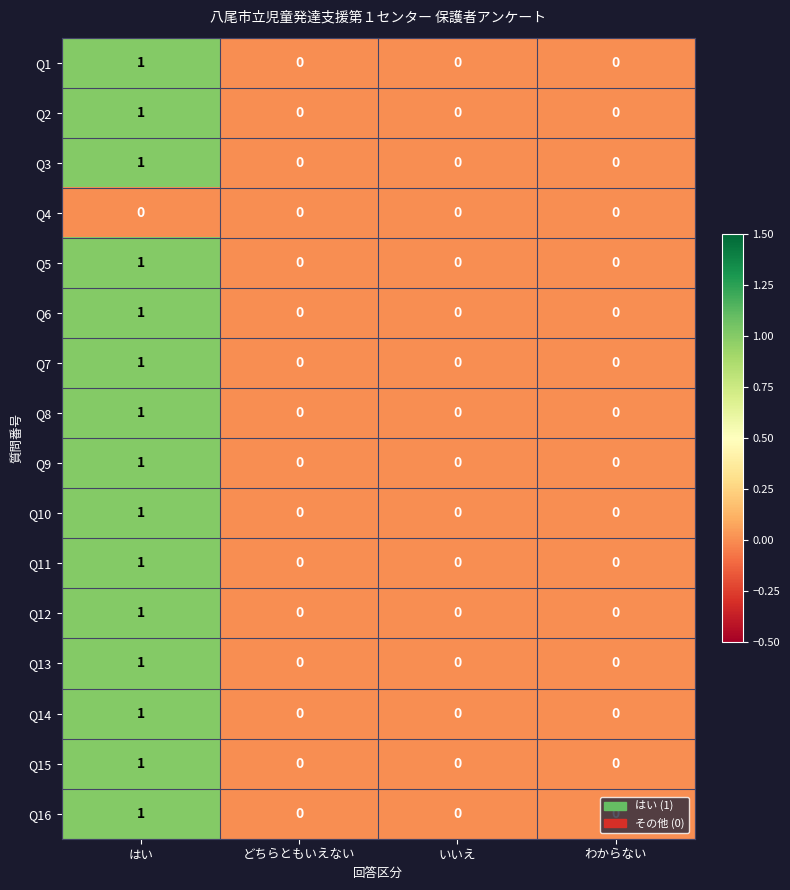

How many Q6 values are between 0 and 1?

4